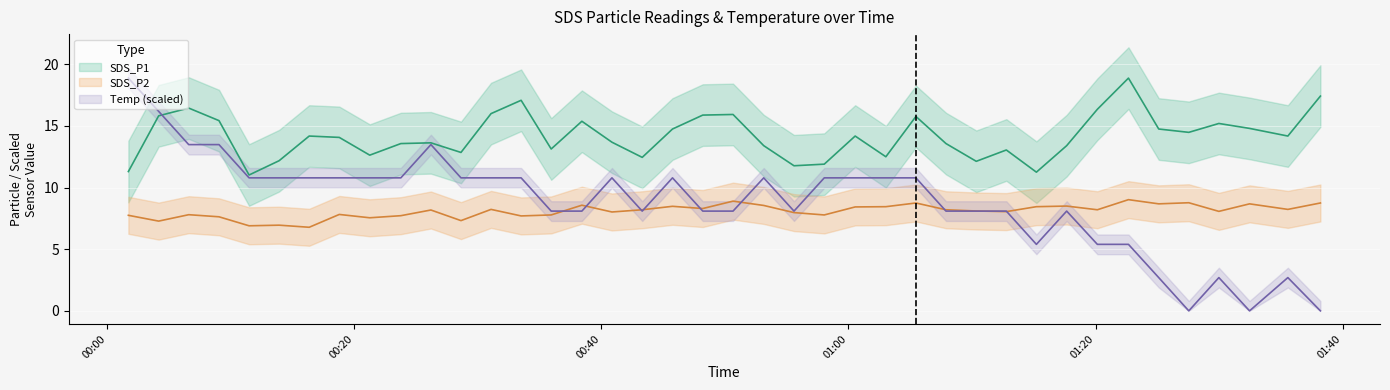

At how many categories does at least one series exceed 11?

40